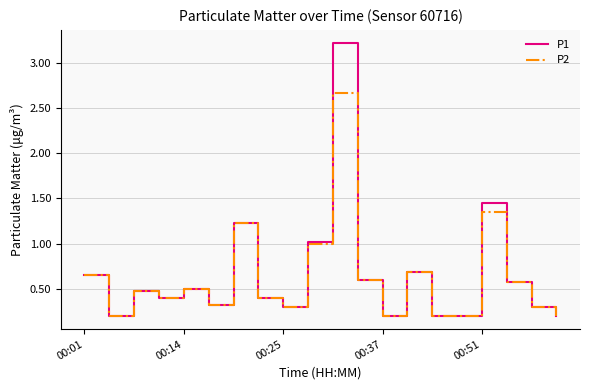

Rank the series by their maximum value, from highest to lowest.

P1, P2